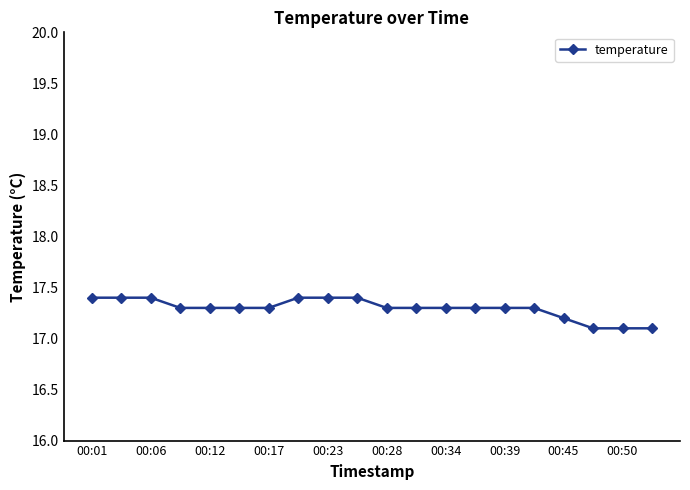

What is the maximum value shown in the chart?

17.4